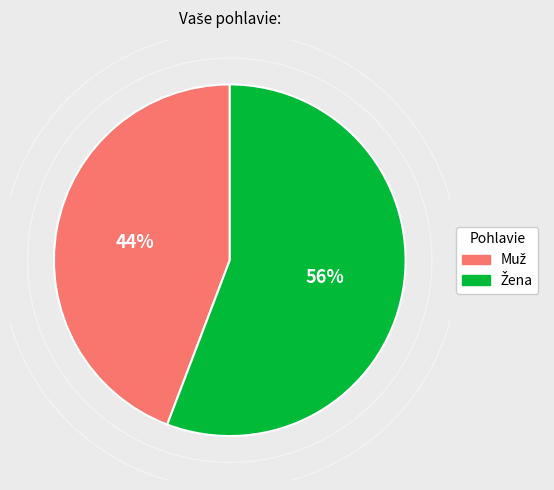

Is there a majority slice in this chart?

Yes